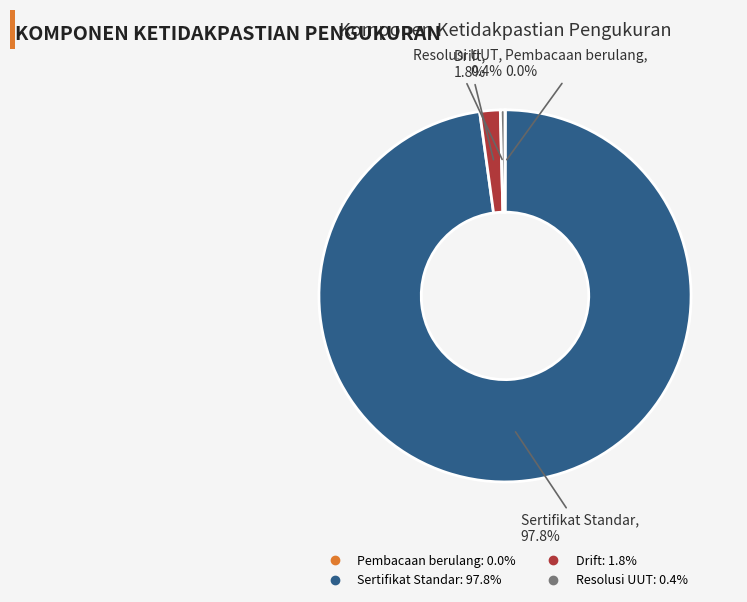

To the nearest percent, what is the difference between the largest and smallest slice percentages?

98%